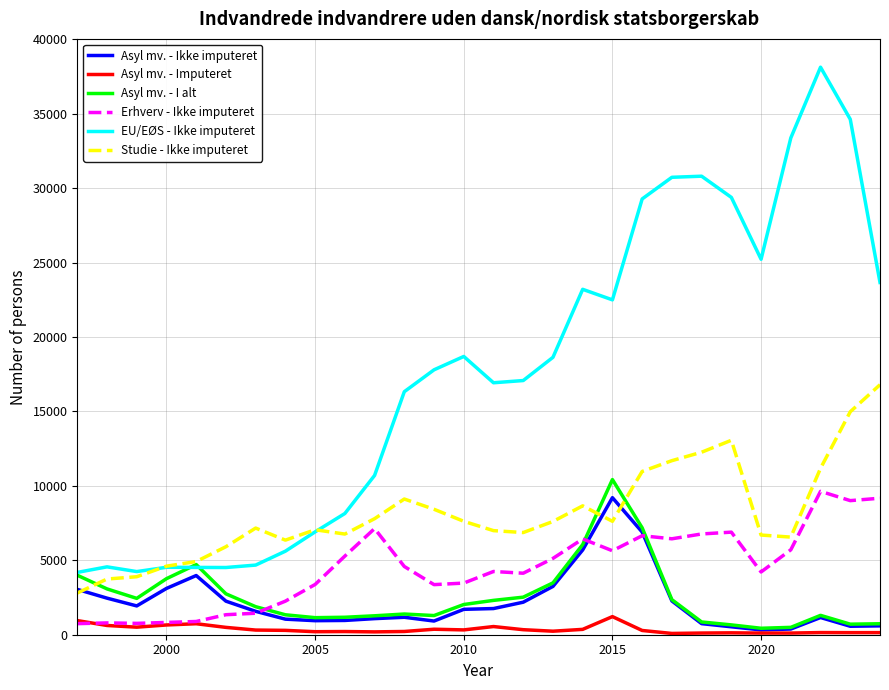

What is the highest value of the Asyl mv. - I alt series?

10423